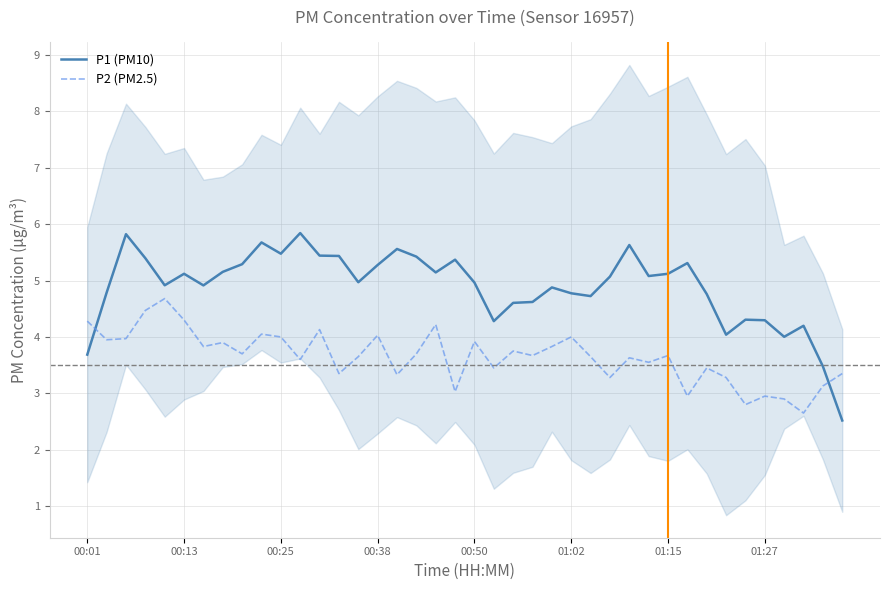

Is it true that P1 (PM10) equals 8.6 at 00:13?

False